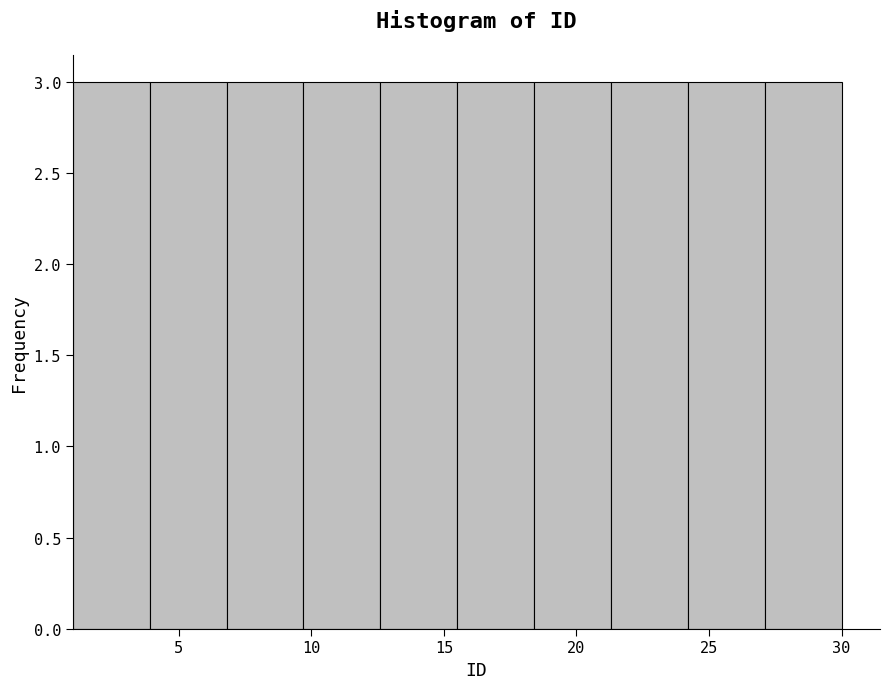

Reading left to right, list every bar in this chart as the range it spans on the x-axis followed by its height. Neither the bar edges nor the heights are printed on the chart, so give them approximately, as read against the axes.

1.0 to 3.9: 3
3.9 to 6.8: 3
6.8 to 9.7: 3
9.7 to 12.6: 3
12.6 to 15.5: 3
15.5 to 18.4: 3
18.4 to 21.3: 3
21.3 to 24.2: 3
24.2 to 27.1: 3
27.1 to 30.0: 3